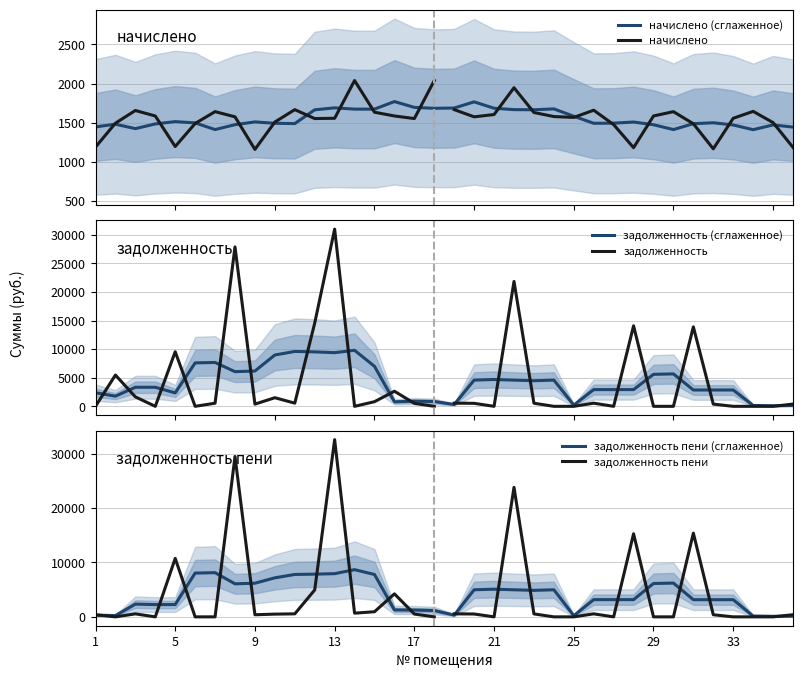

At which category is the sum across all series the highest?

13